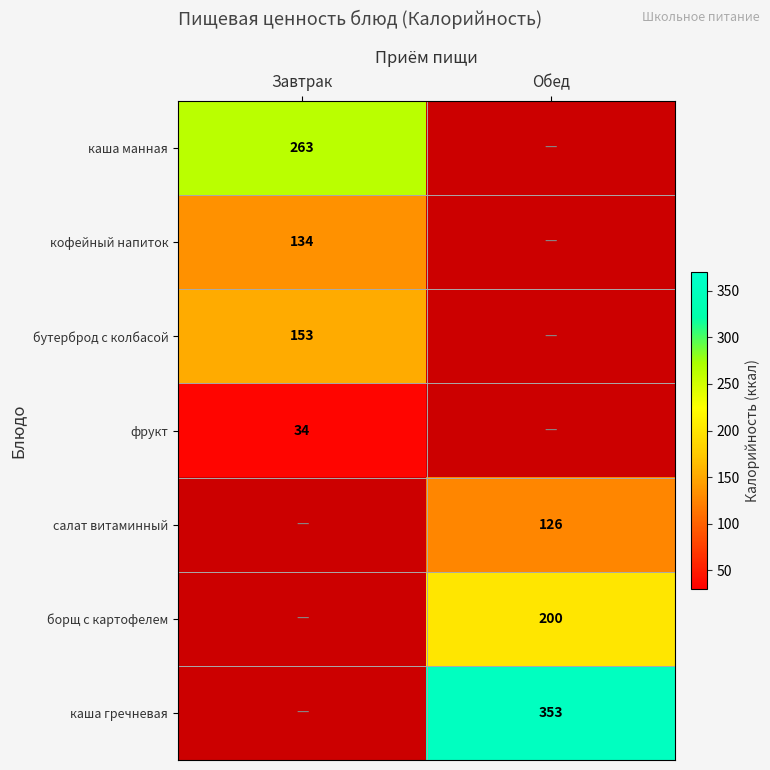

Is it true that каша гречневая equals 99 at Обед?

False